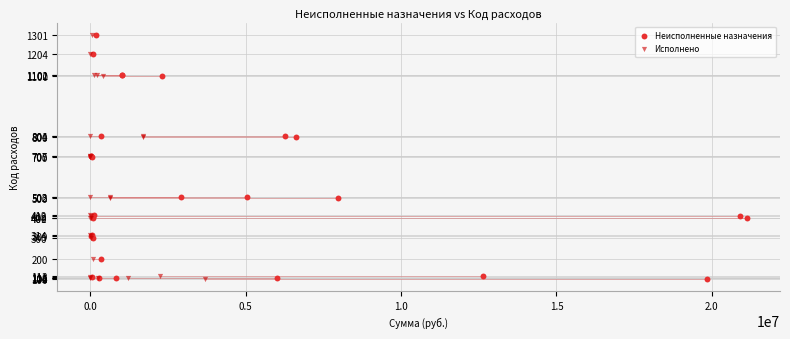

What are all the series names shown in the legend?

Неисполненные назначения, Исполнено